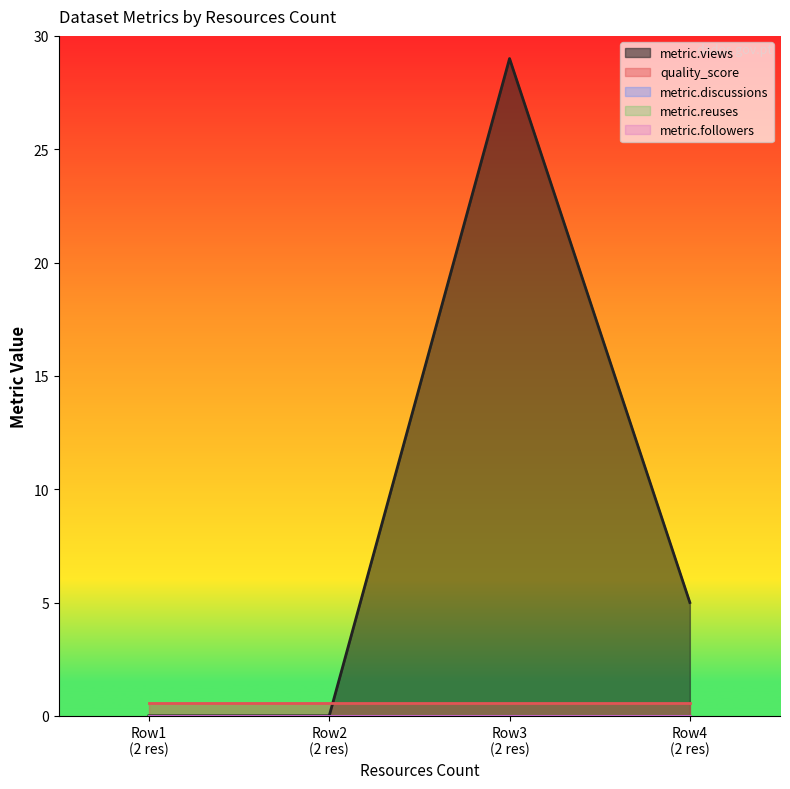

How many lines are shown in the chart?

5